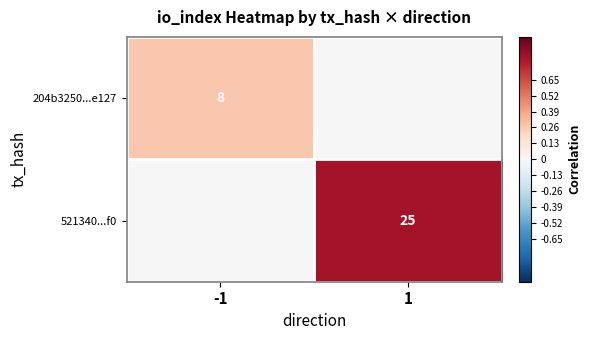

The 521340...f0 series shows 43 at 1. True or false?

False